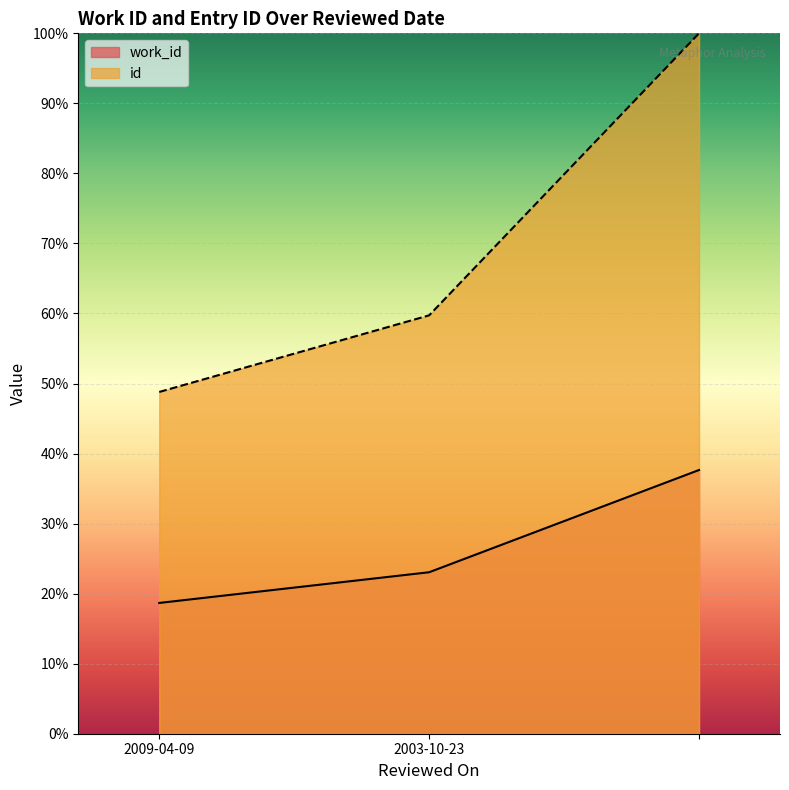

At which label does id first exceed 59?

2003-10-23